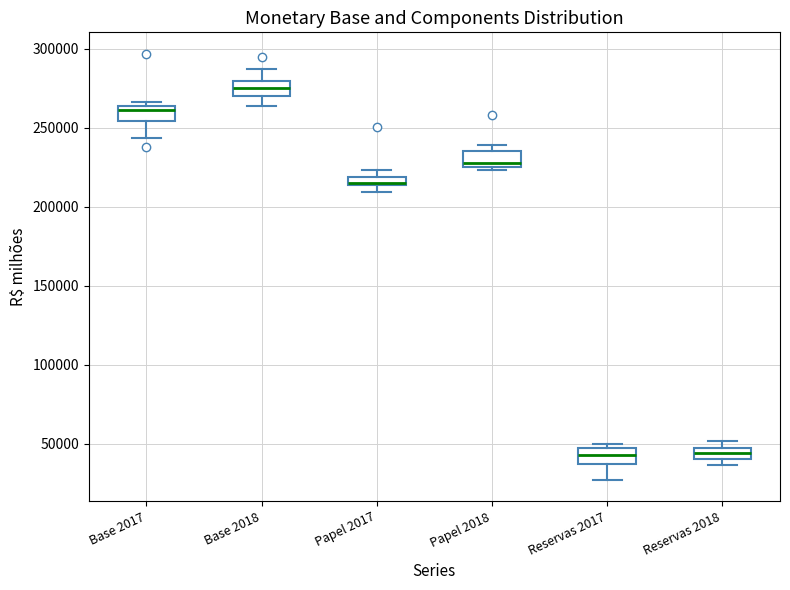

Where is the upper edge of the box for Reservas 2018 on the y-axis? The values are not printed on the chart, so give them approximately, as read against the axis.

45000